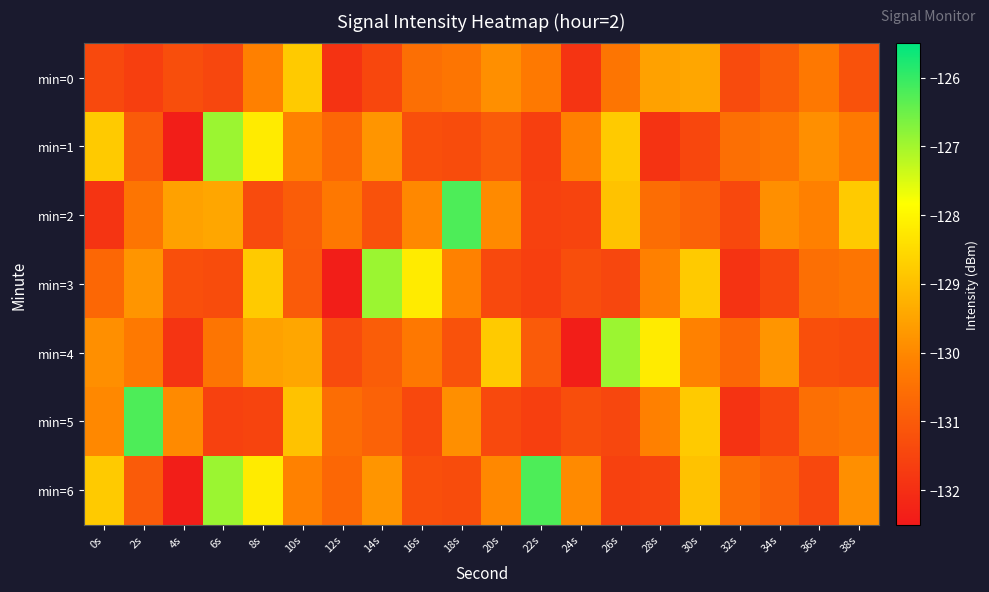

List the series in order of their peak value, highest first.

min=2, min=5, min=6, min=1, min=3, min=4, min=0